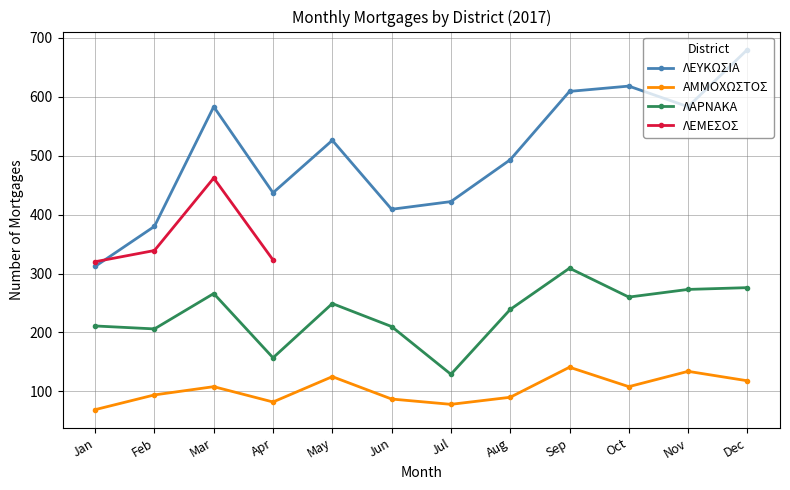

What value does the ΑΜΜΟΧΩΣΤΟΣ series have at Nov?

134